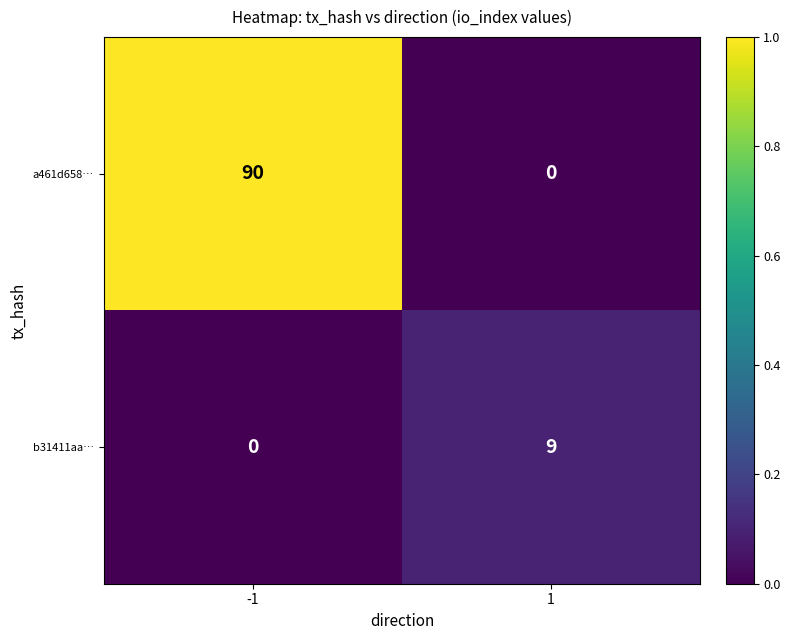

Which series changed the most between -1 and 1?

a461d658…